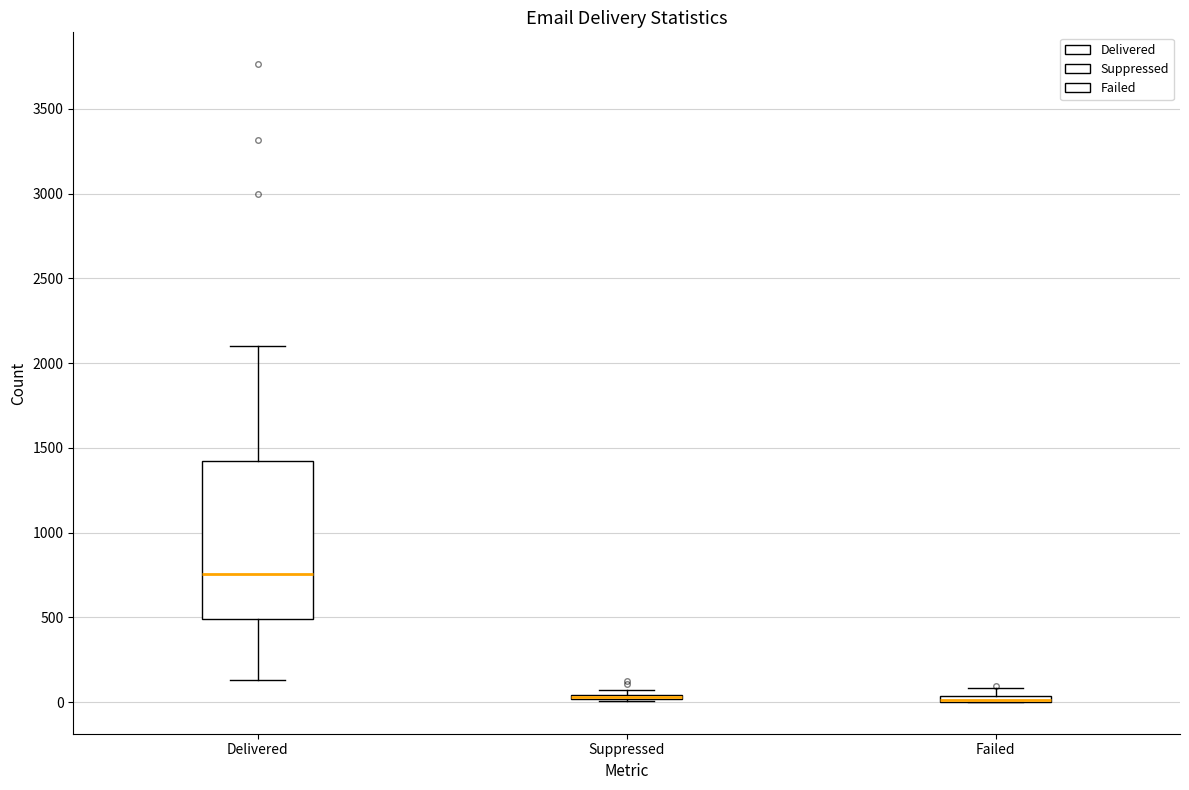

Which box is the tallest, from its lower edge to its upper edge?

Delivered